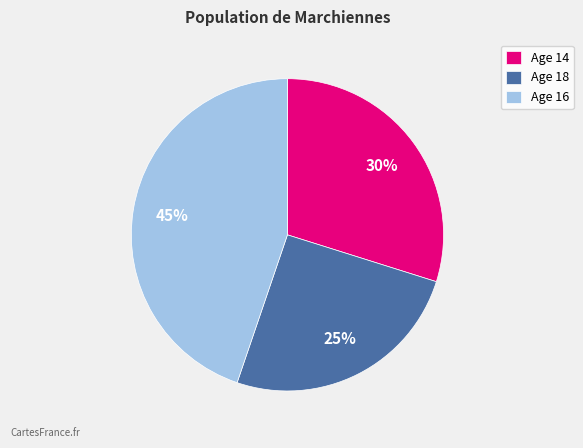

To the nearest percent, what is the combined percentage of Age 16 and Age 18?

70%